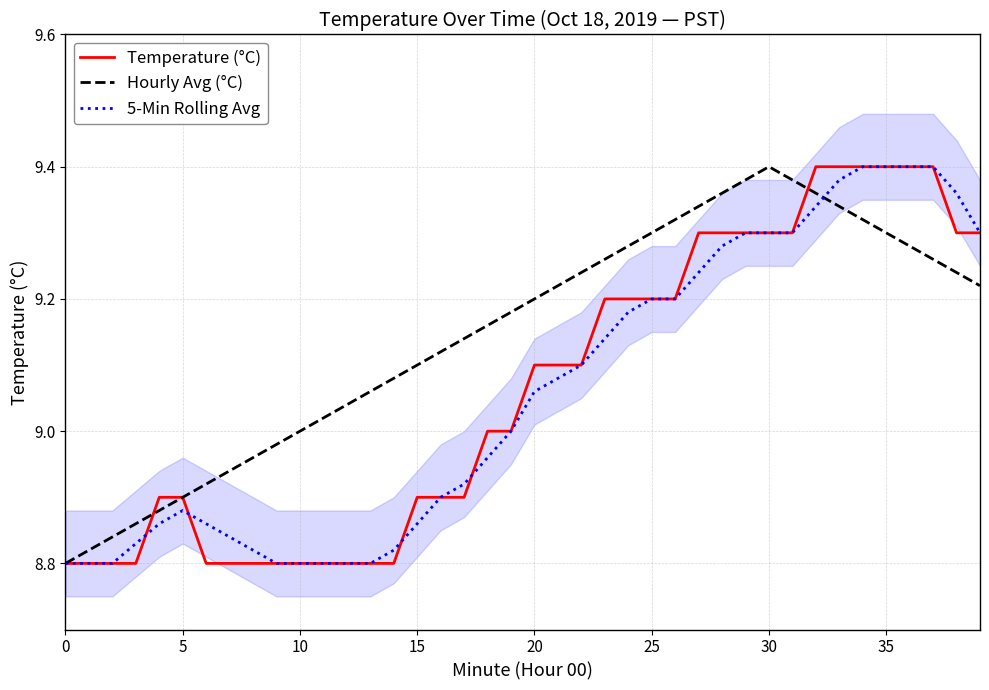

Which category has the highest value in the Hourly Avg (°C) series?

30